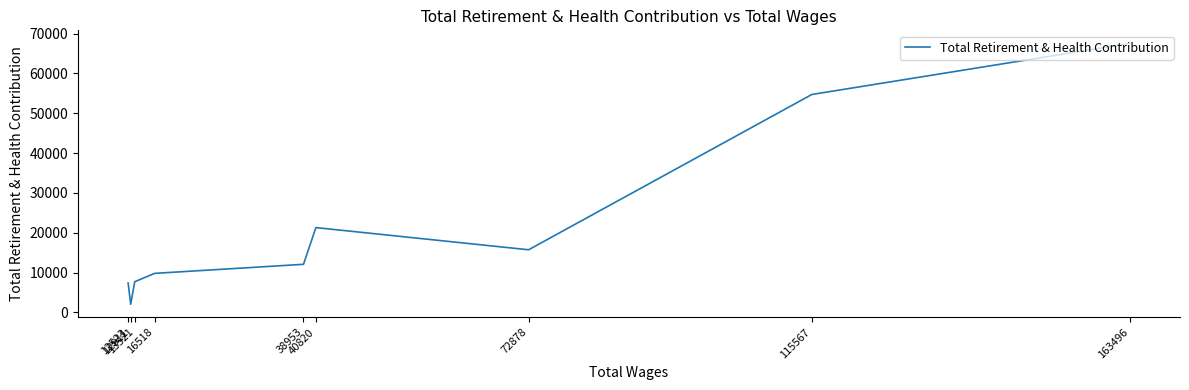

Rank the categories by value from lowest to highest.

12911, 12523, 13521, 16518, 38953, 72878, 40820, 115567, 163496